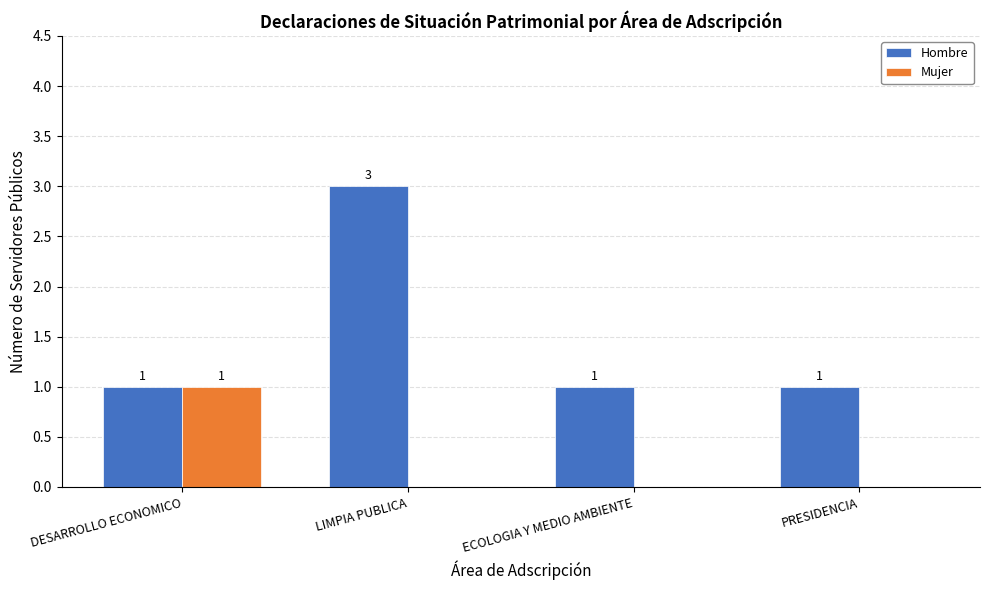

Reading left to right, what are all the values shown in this chart?

Hombre: DESARROLLO ECONOMICO=1	LIMPIA PUBLICA=3	ECOLOGIA Y MEDIO AMBIENTE=1	PRESIDENCIA=1
Mujer: DESARROLLO ECONOMICO=1	LIMPIA PUBLICA=0	ECOLOGIA Y MEDIO AMBIENTE=0	PRESIDENCIA=0